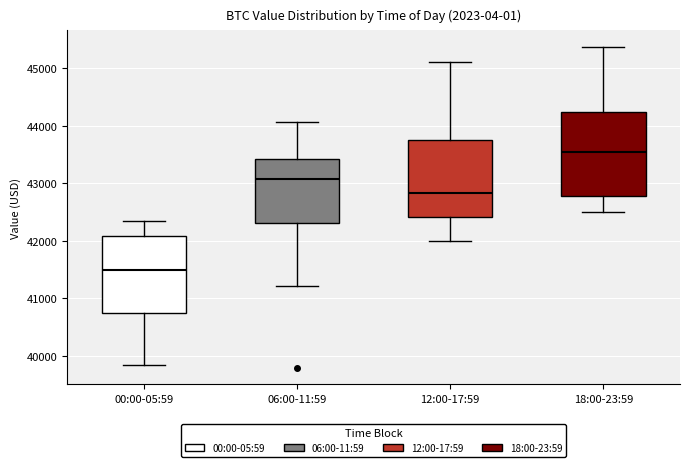

Which box's median line is the lowest?

00:00-05:59